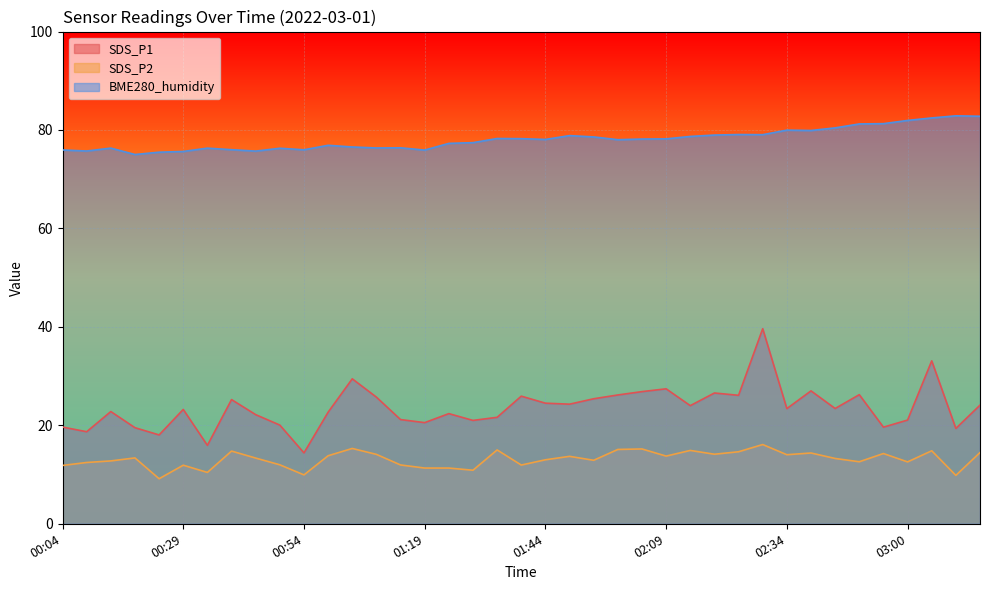

What is the sum of the BME280_humidity values at 00:49 and 00:39?

152.3